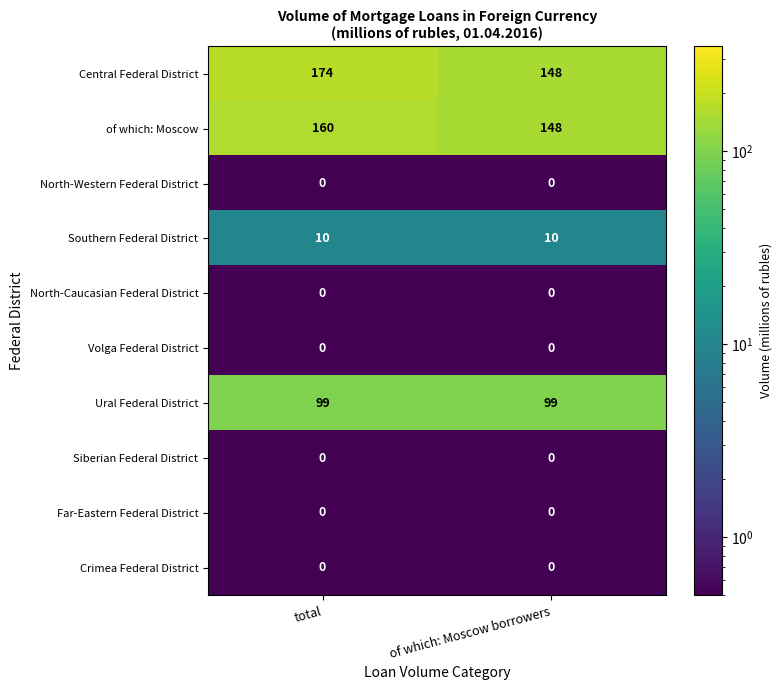

True or false: Central Federal District has a value of 86 at total.

False